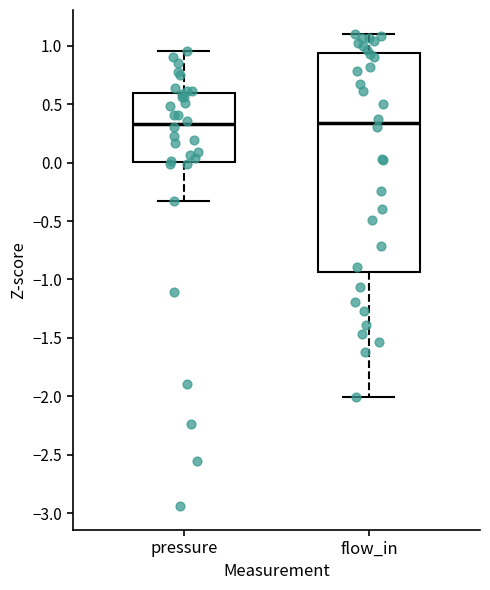

Where does the median line of the box for pressure sit on the y-axis? The values are not printed on the chart, so give them approximately, as read against the axis.

0.35